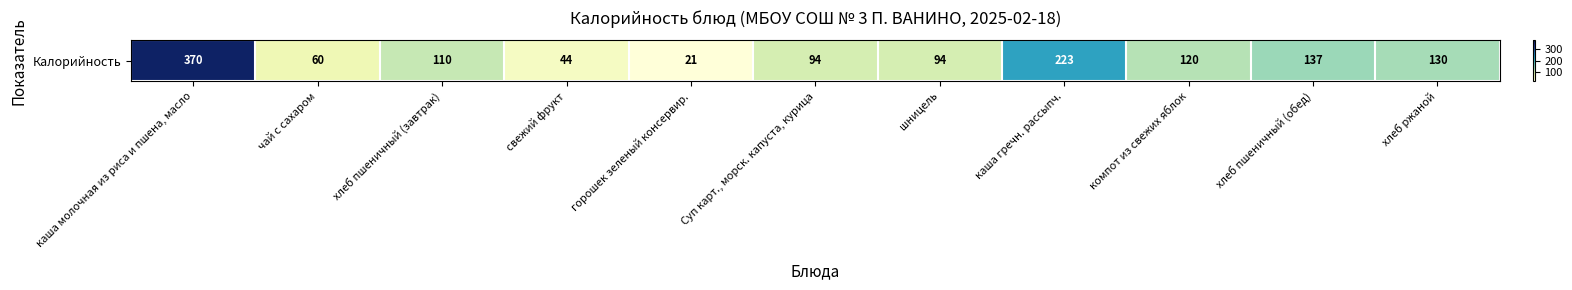

Between горошек зеленый консервир. and хлеб пшеничный (обед), which is larger?

хлеб пшеничный (обед)